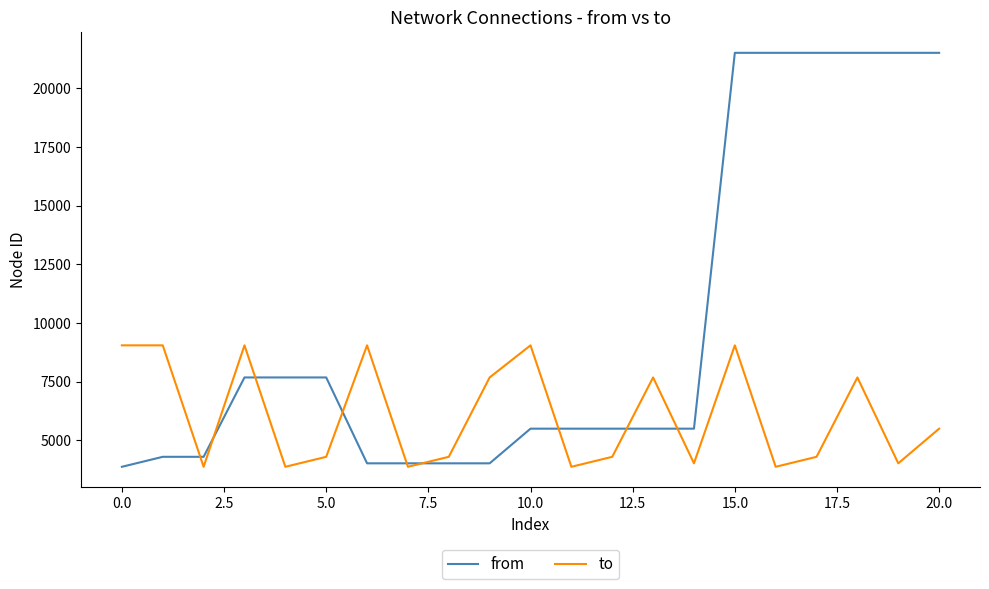

What is the difference between the maximum and minimum values in the from series?

17633